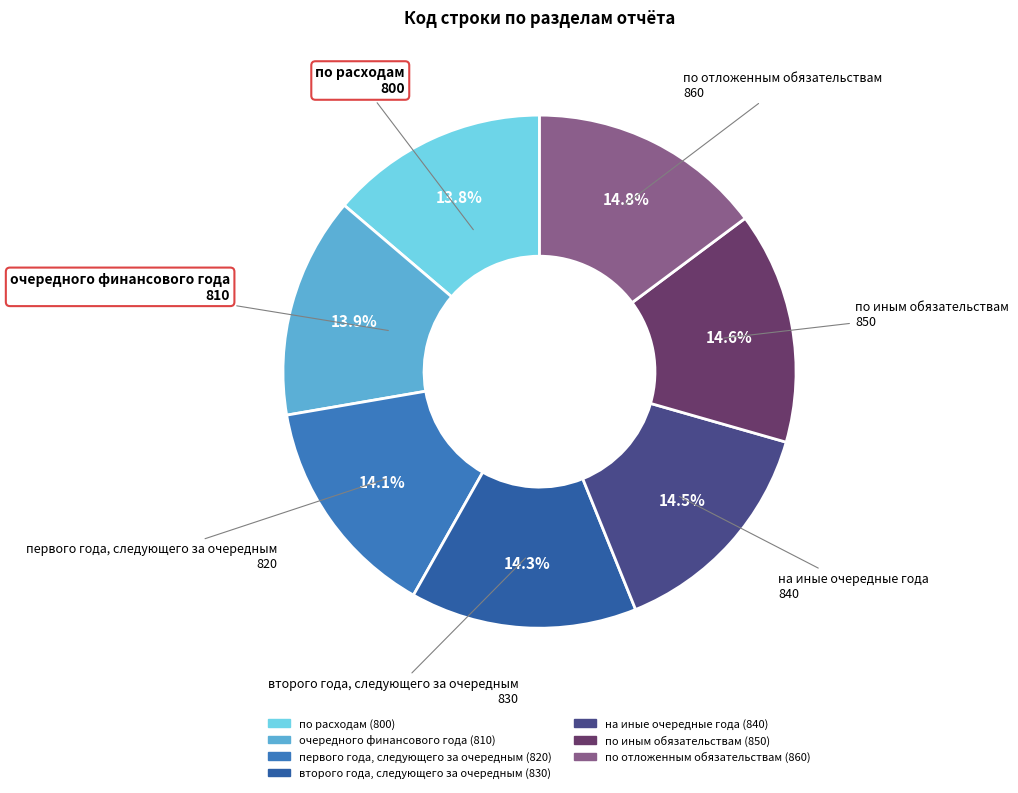

True or false: очередного финансового года accounts for 14% of the total.

True